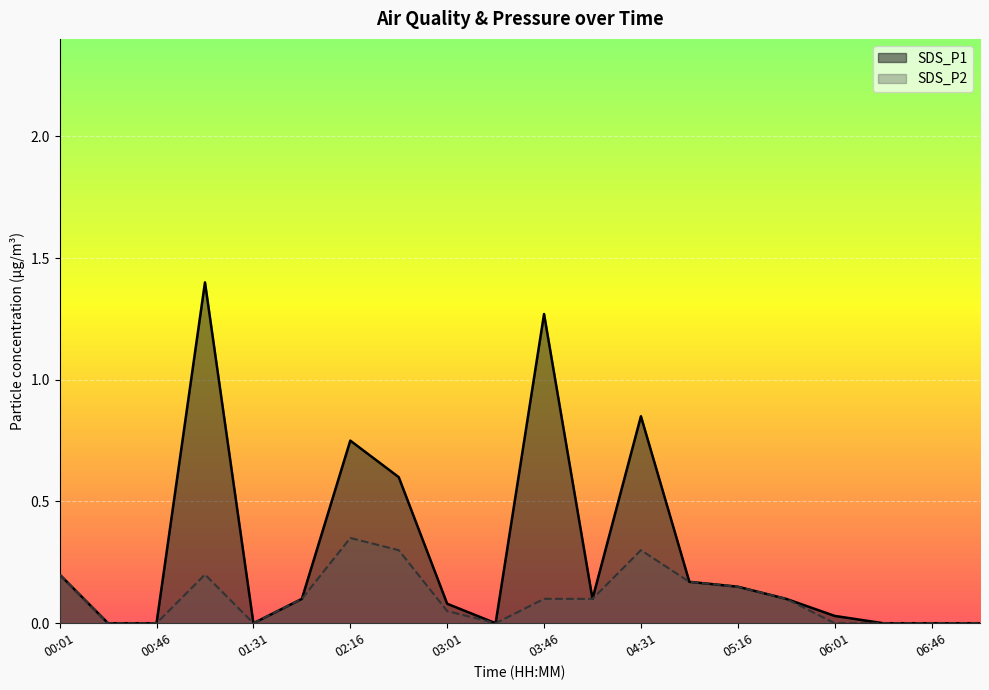

What is the difference between the SDS_P2 values at 03:46 and 00:24?

0.1